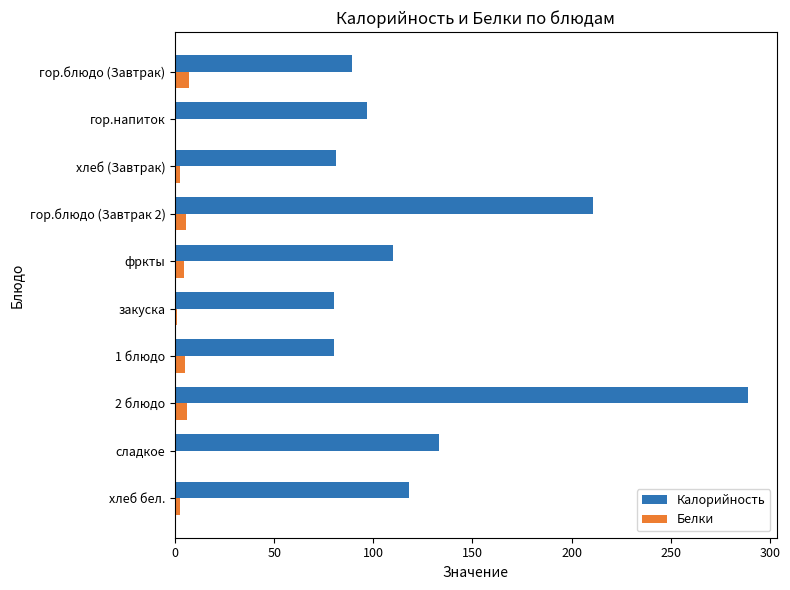

At which category is the sum across all series the highest?

2 блюдо